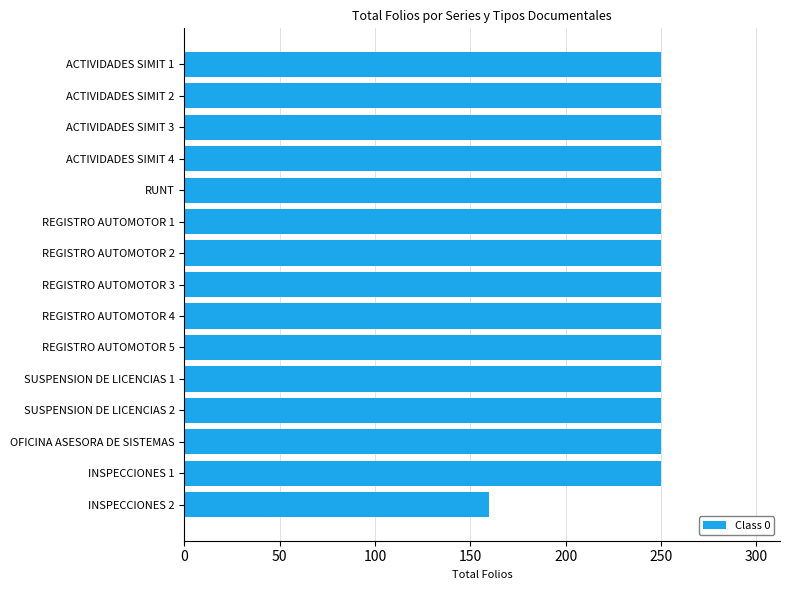

Is it true that the value at ACTIVIDADES SIMIT 2 is 74?

False